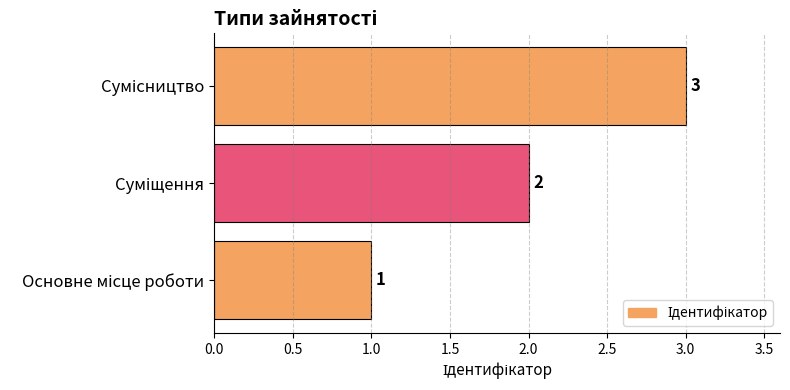

Count the values in the range 1 to 3.

3